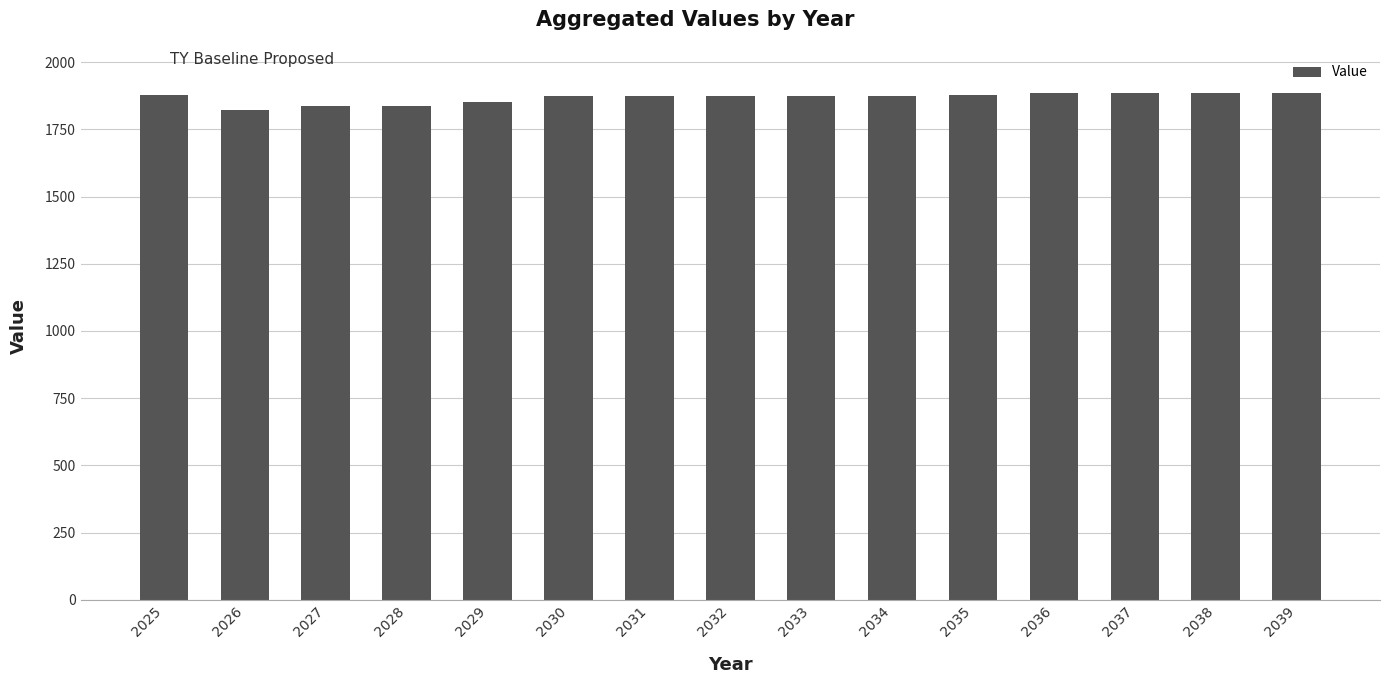

True or false: the data shows 1878.0 at 2025.

True